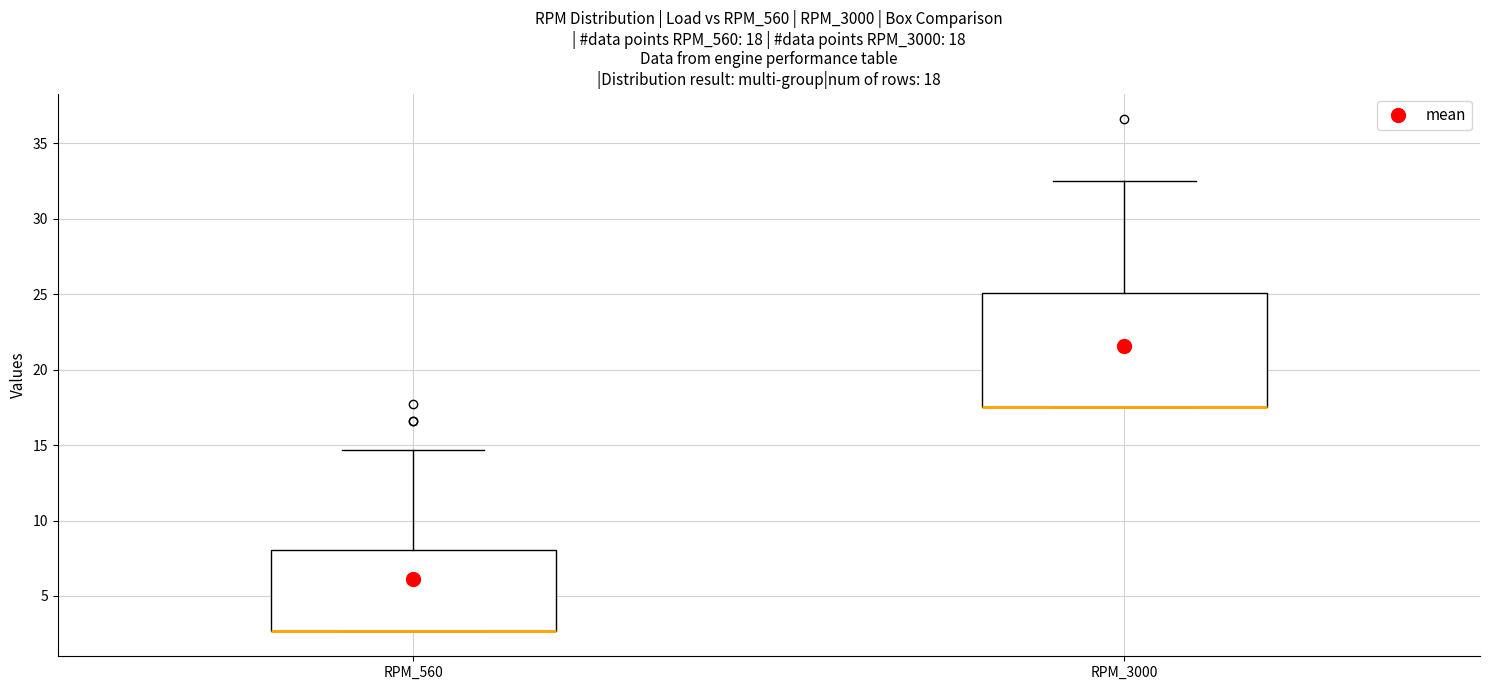

Comparing the boxes themselves (not the whiskers), which one is the tallest?

RPM_3000